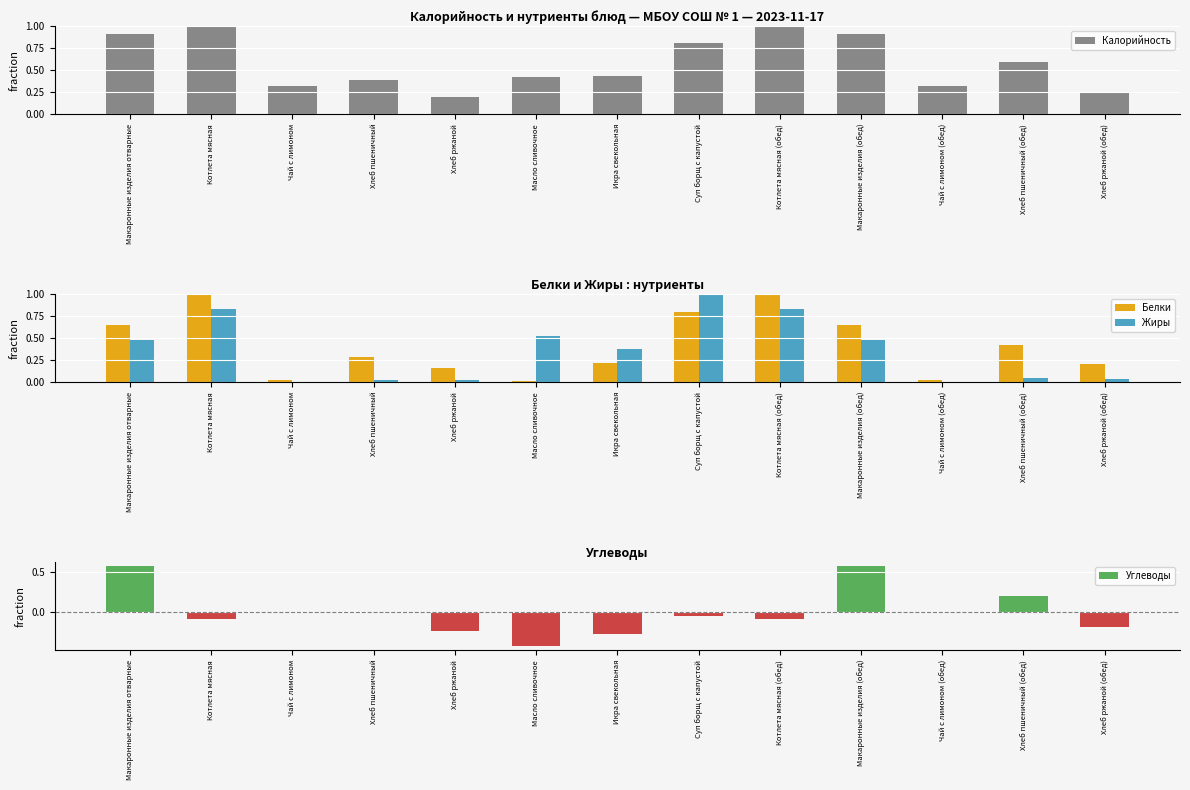

How many bars are there in total?

52